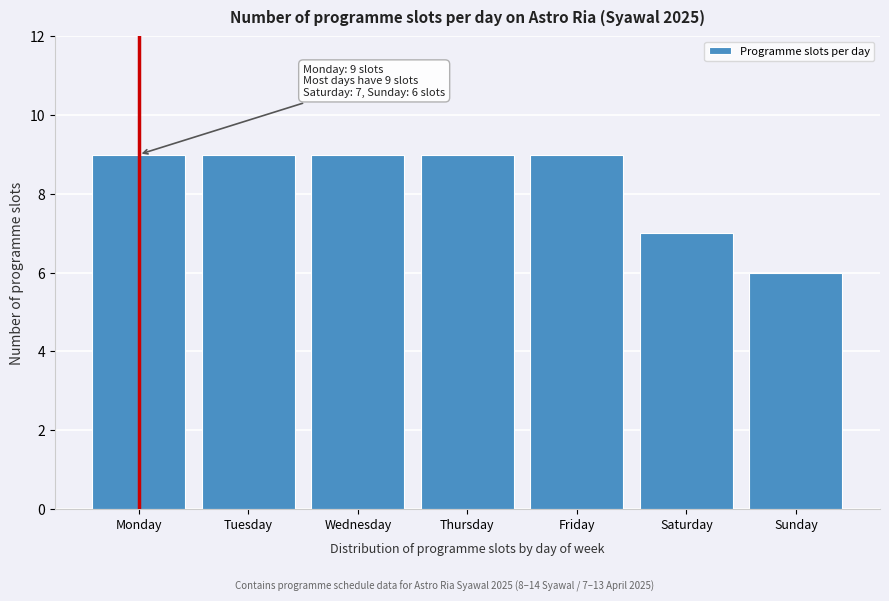

Reading left to right, transcribe all the data shown in this chart.

9	9	9	9	9	7	6